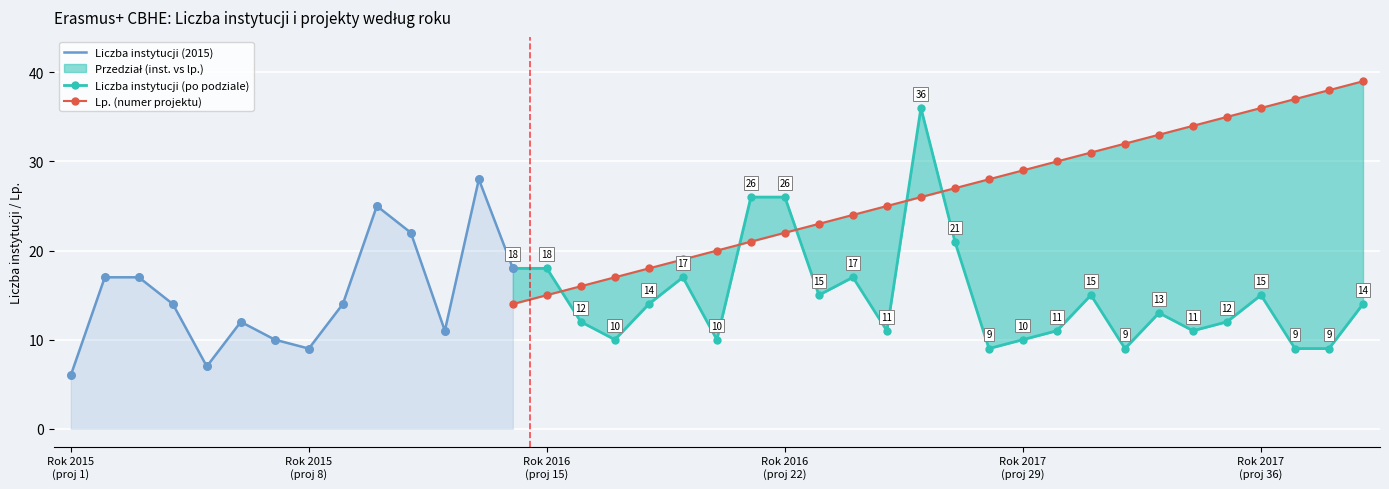

Which series reaches the maximum Y coordinate?

Lp.